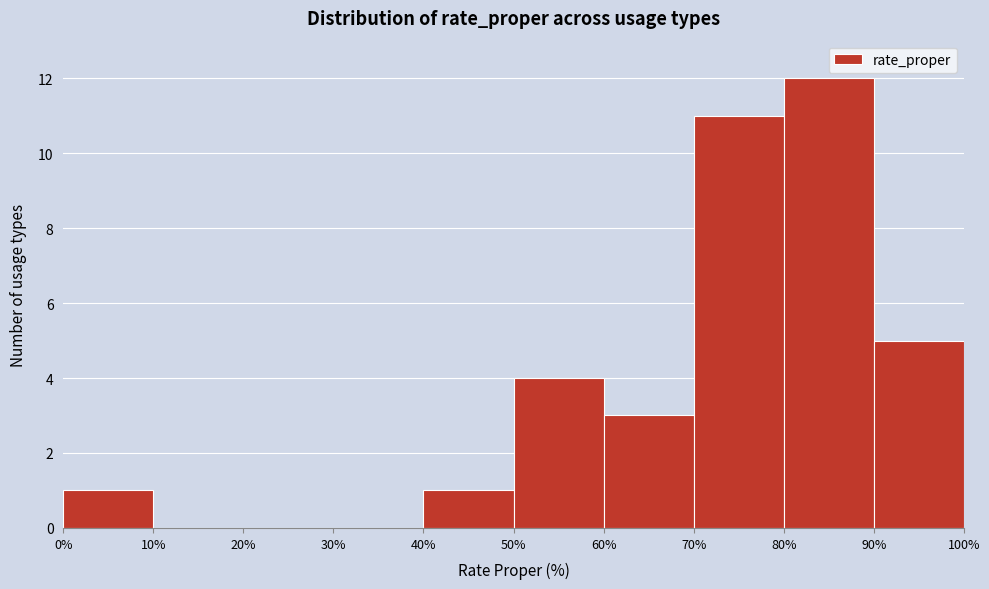

What is the height of the bar covering 40% to 50% on the x-axis? The values are not printed on the chart, so give them approximately, as read against the axis.

1